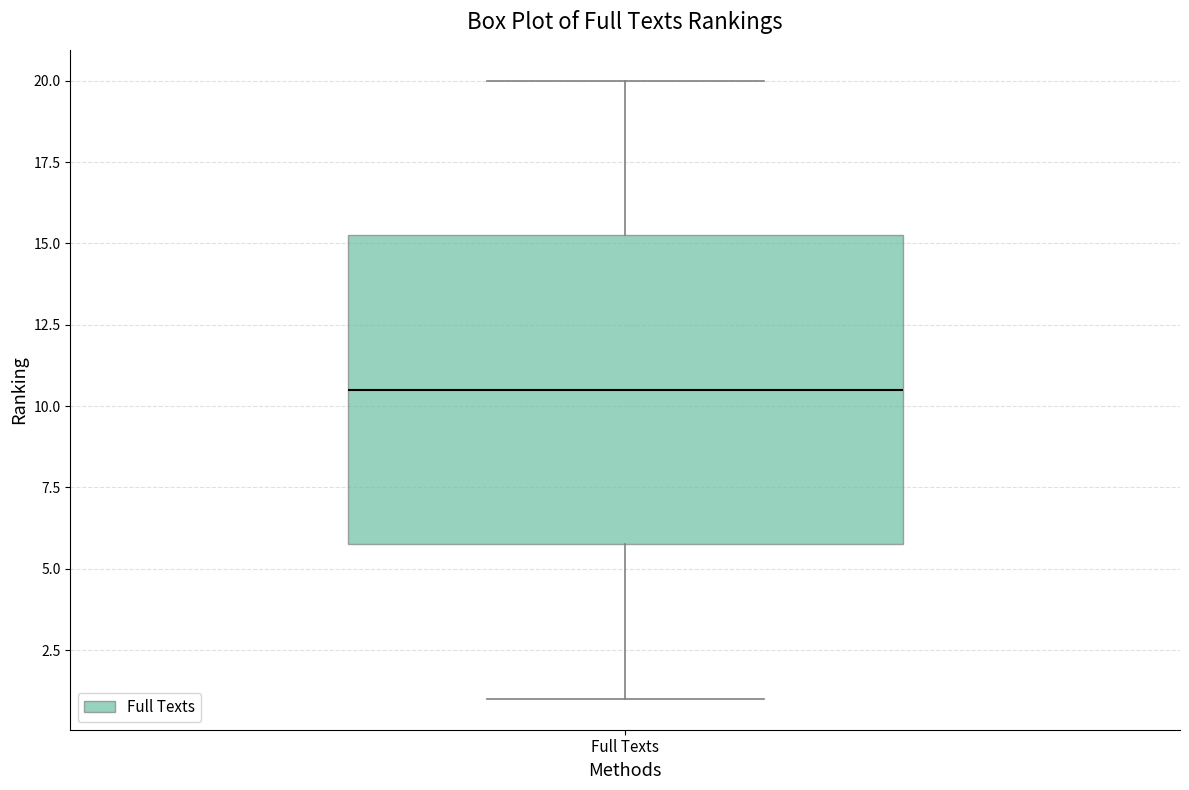

Transcribe this box plot: give where the median line is, the range the box spans, and where the two whiskers end, as read against the y-axis. The values are not printed on the chart, so give them approximately, as read against the axis.

median 10.5, box 6.0 to 15.5, whiskers 1.0 to 20.0